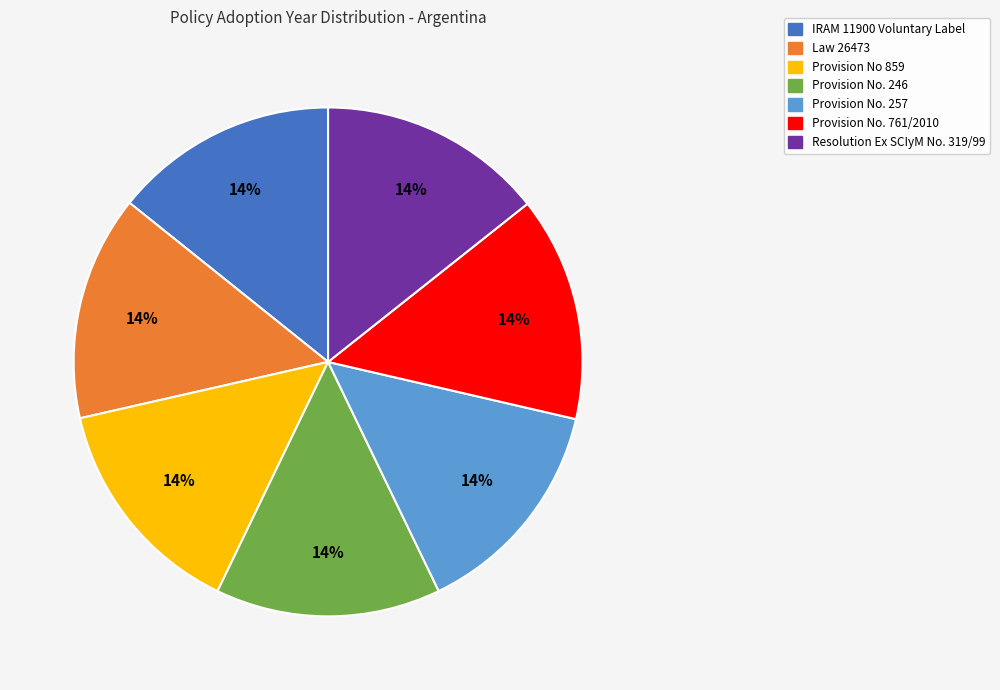

To the nearest percent, what percentage of the pie is Provision No. 257?

14%